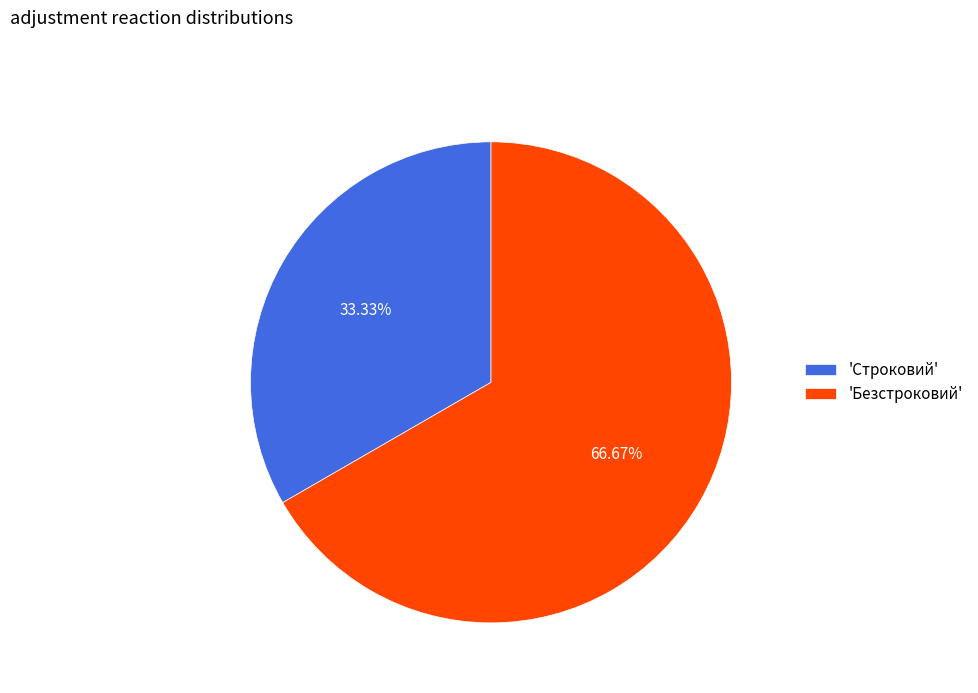

Which category has the biggest portion of the pie?

'Безстроковий'